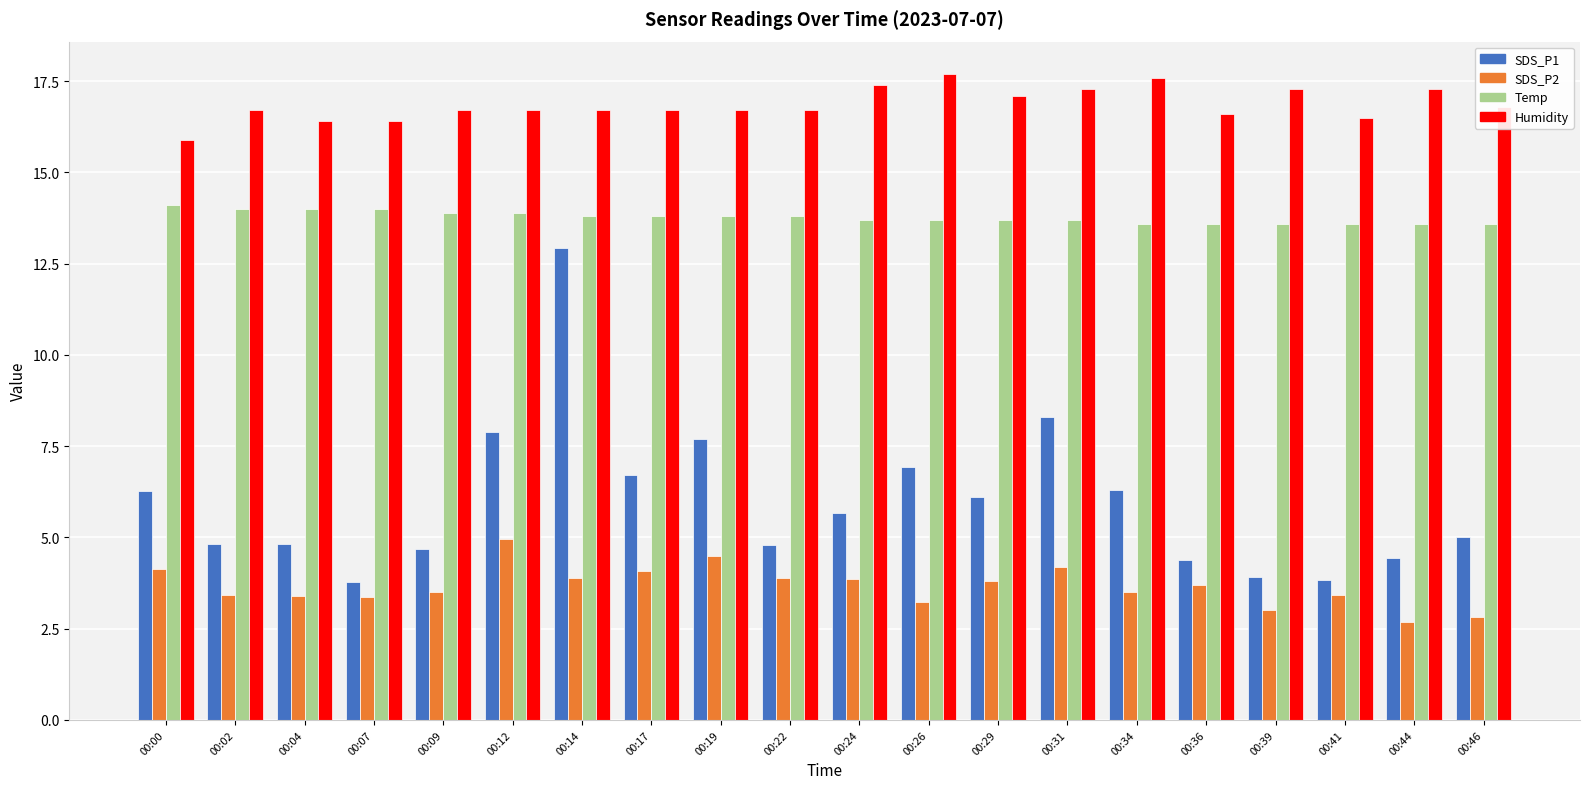

At how many categories does at least one series exceed 4?

20